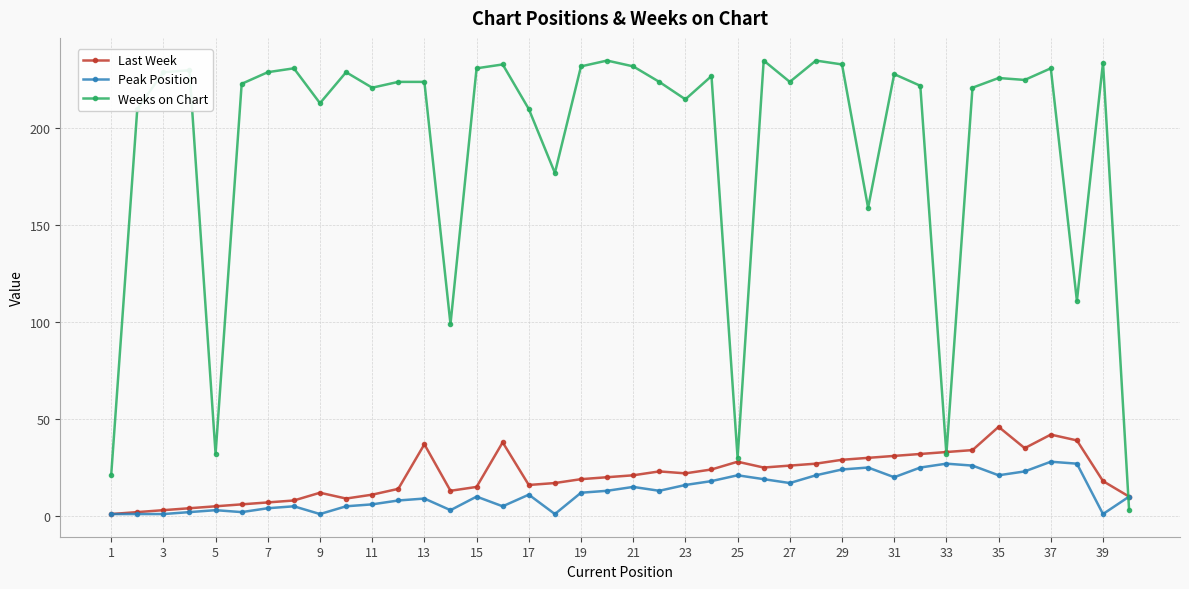

Which series has the largest range (max minus min)?

Weeks on Chart